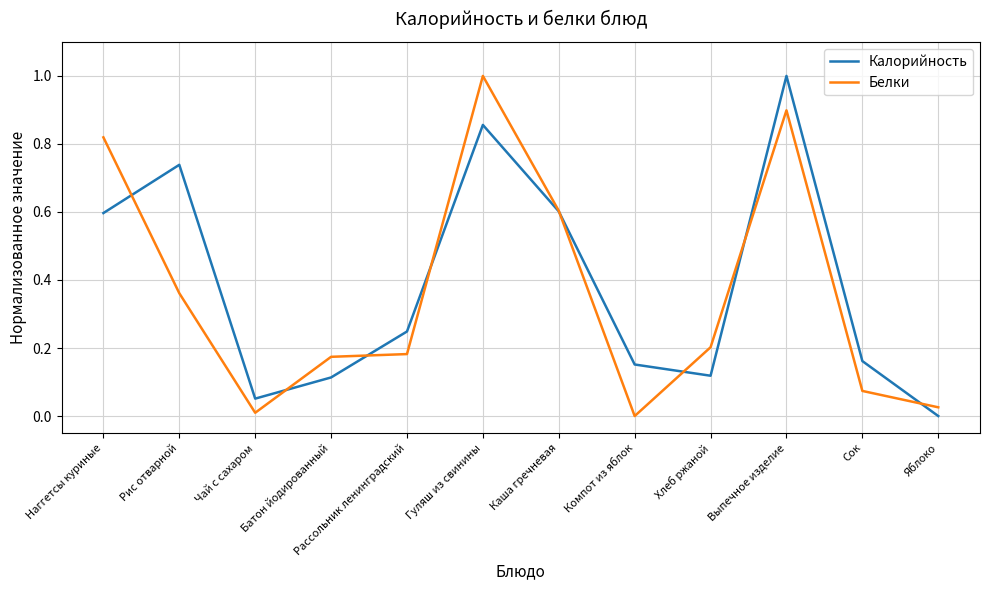

What is the maximum value shown in the chart?

1.0